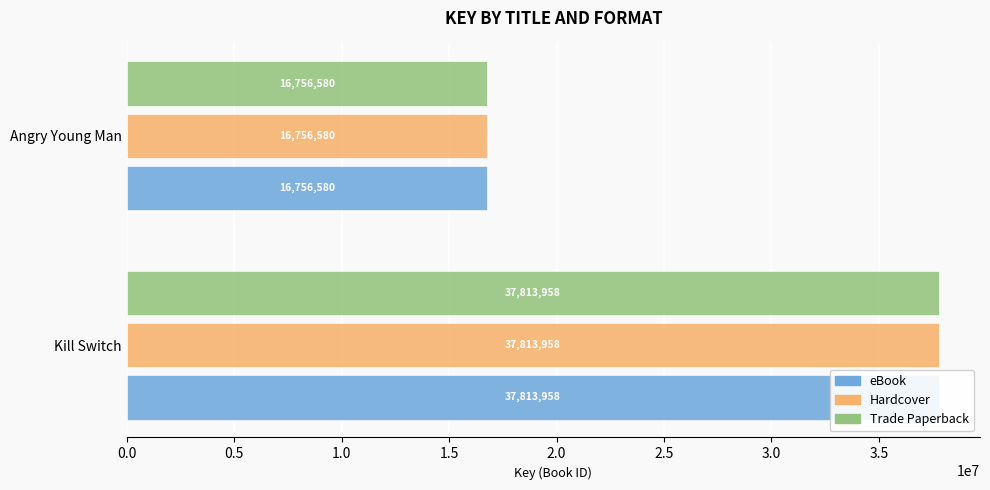

Which series has the widest spread of values?

eBook